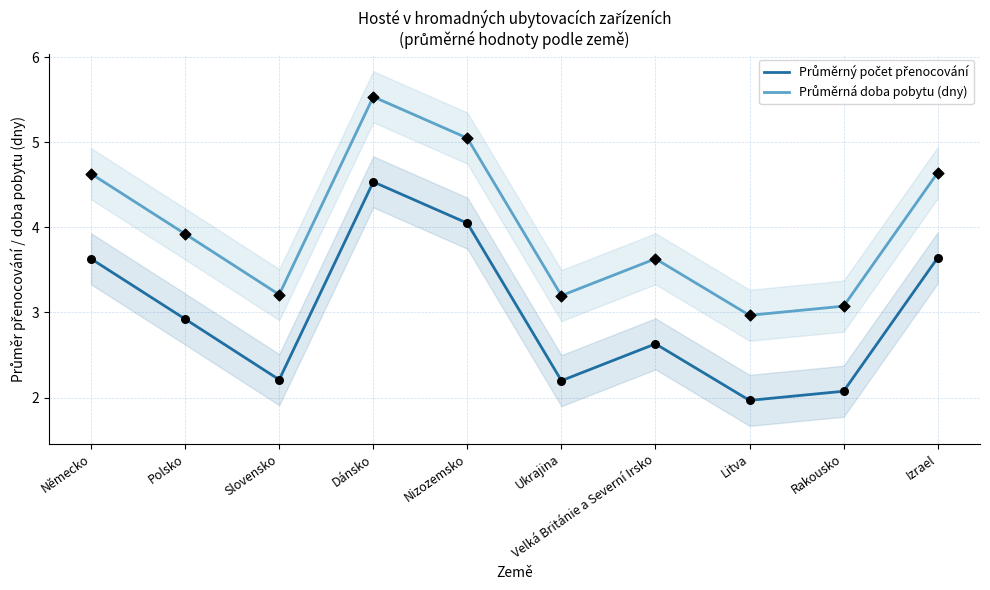

What is the total value across all series at Německo?

8.3